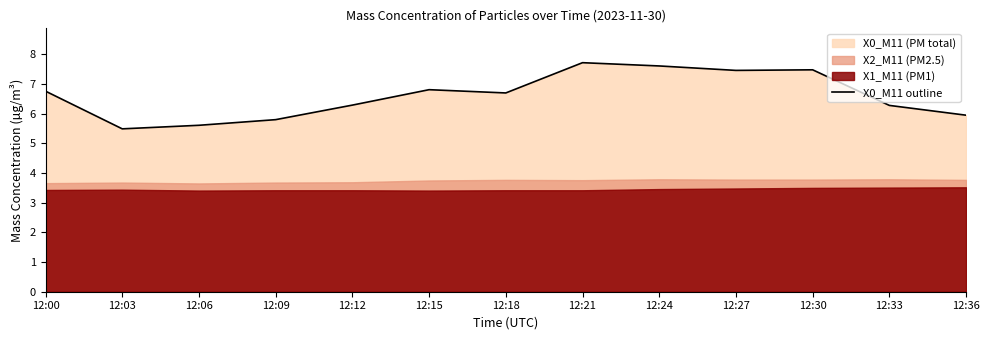

List the labels in order of value, smallest first.

12:03, 12:06, 12:09, 12:36, 12:33, 12:12, 12:18, 12:00, 12:15, 12:27, 12:30, 12:24, 12:21